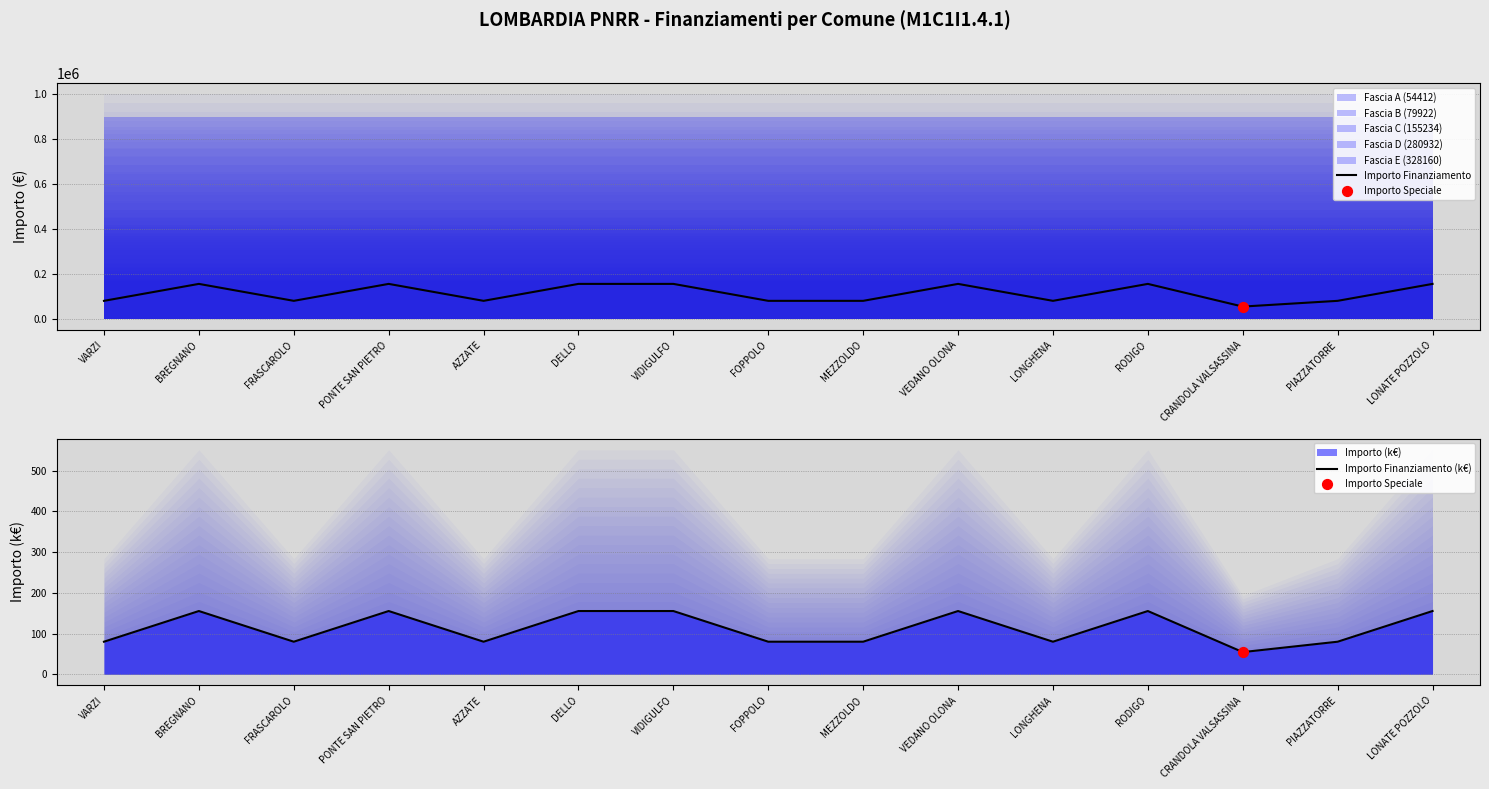

At how many categories does at least one series exceed 67460?

14